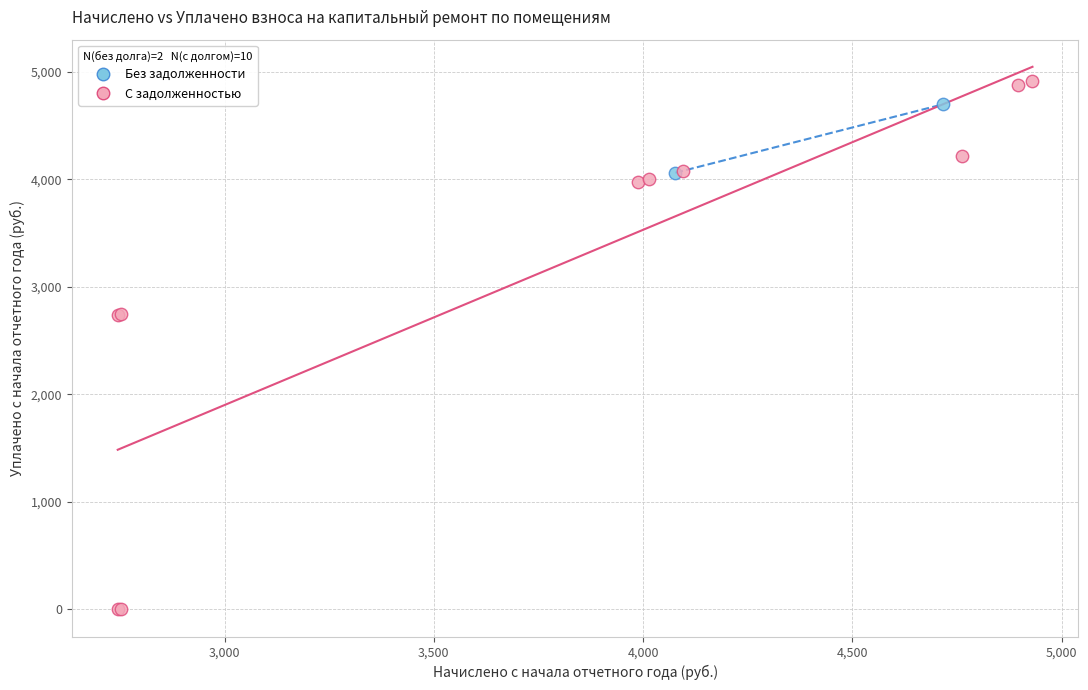

Which series reaches the maximum Y coordinate?

С задолженностью